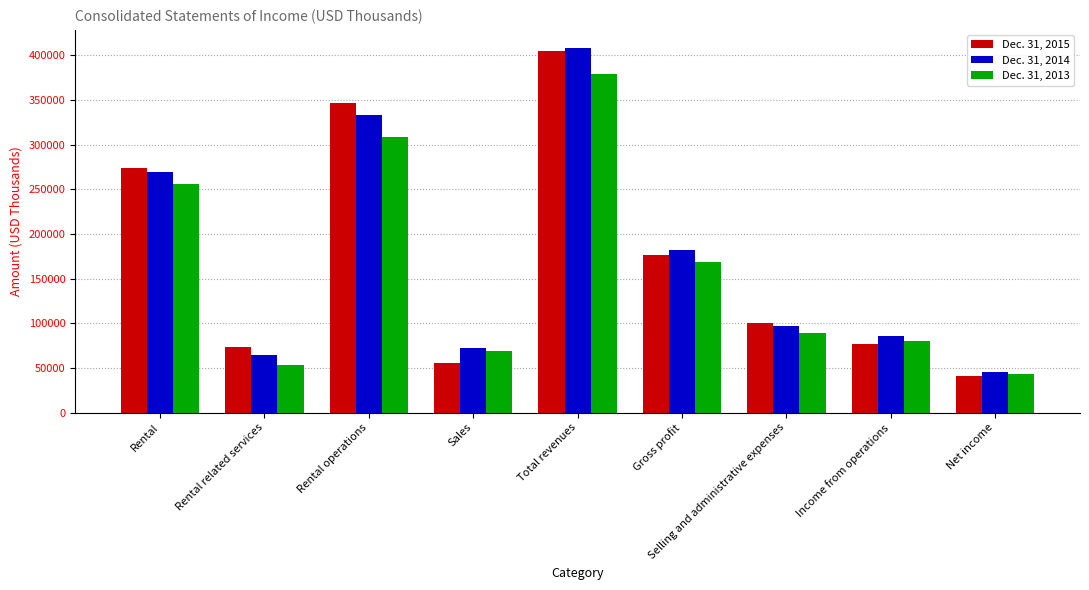

At which category is the sum across all series the highest?

Total revenues